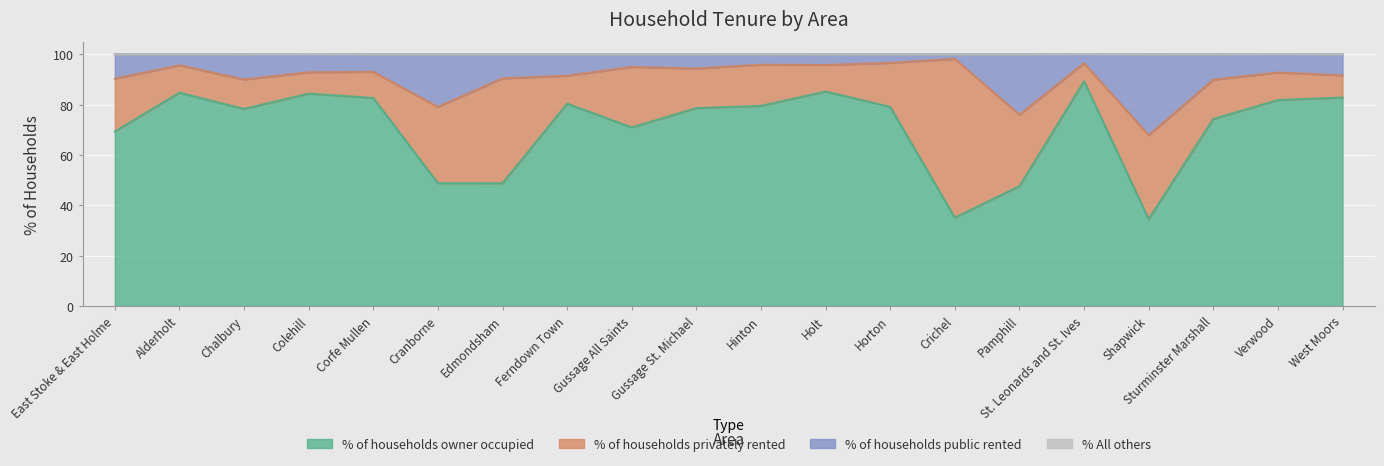

How many data points does each series have?

20